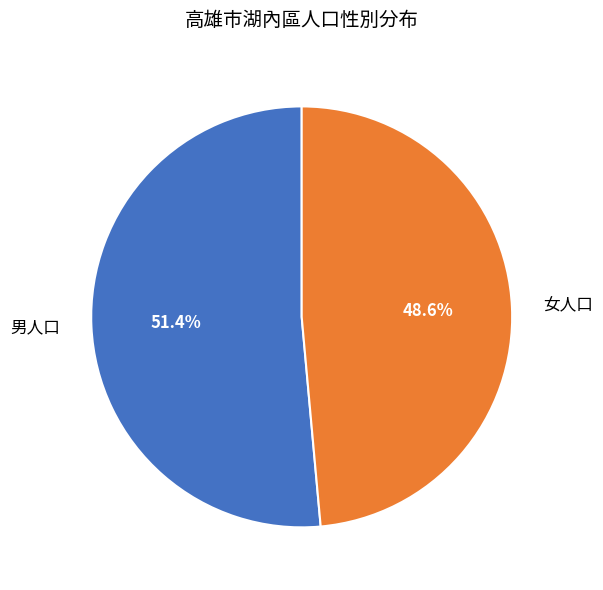

How many slices are in this pie chart?

2